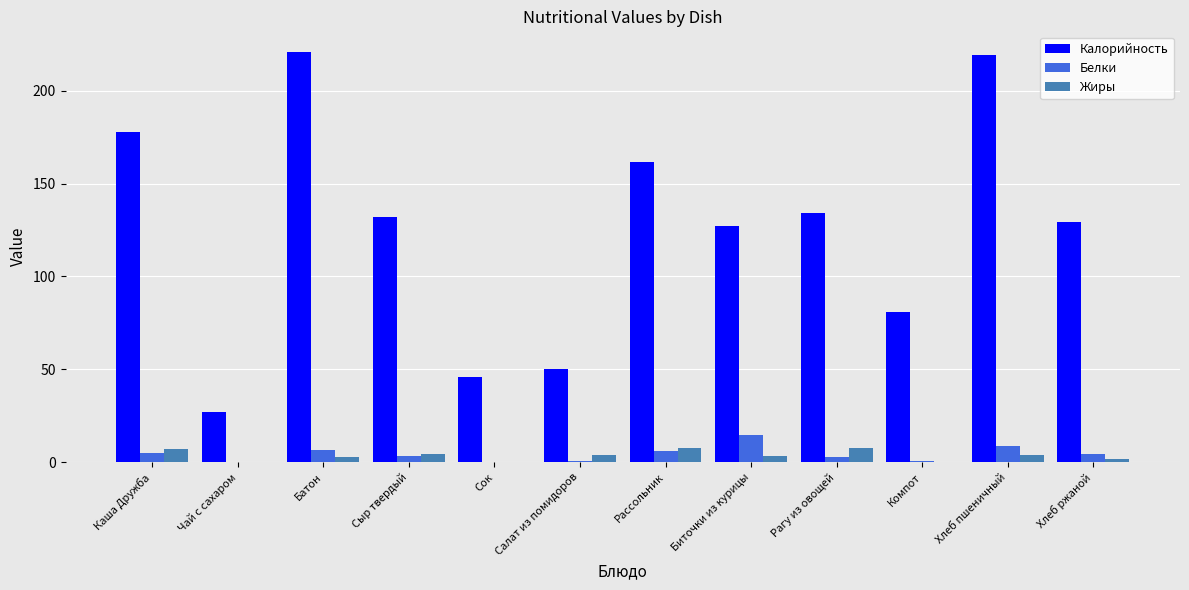

True or false: Калорийность has a value of 105.2 at Рассольник.

False